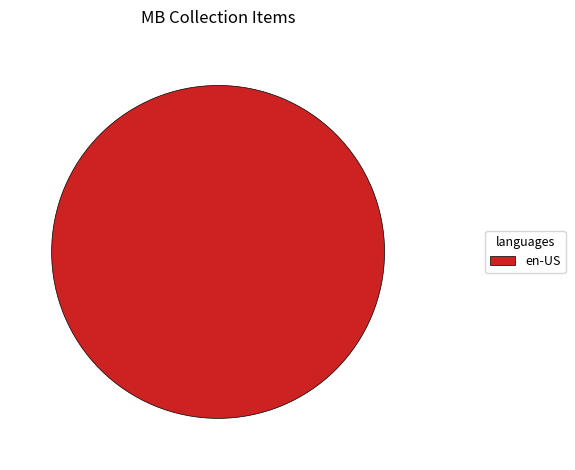

Which category accounts for the majority?

en-US